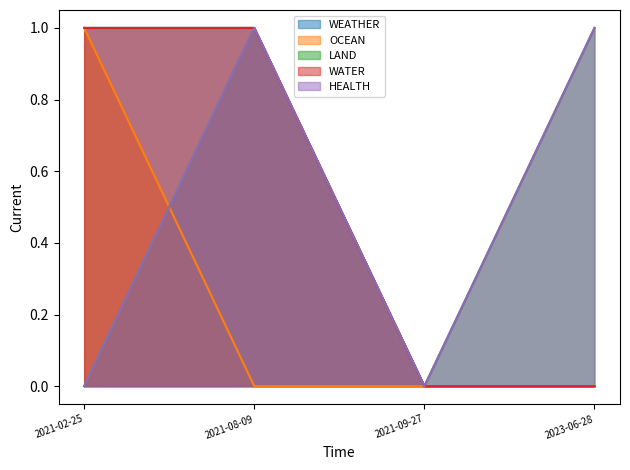

At which category does the chart reach its minimum across all series?

2021-09-27